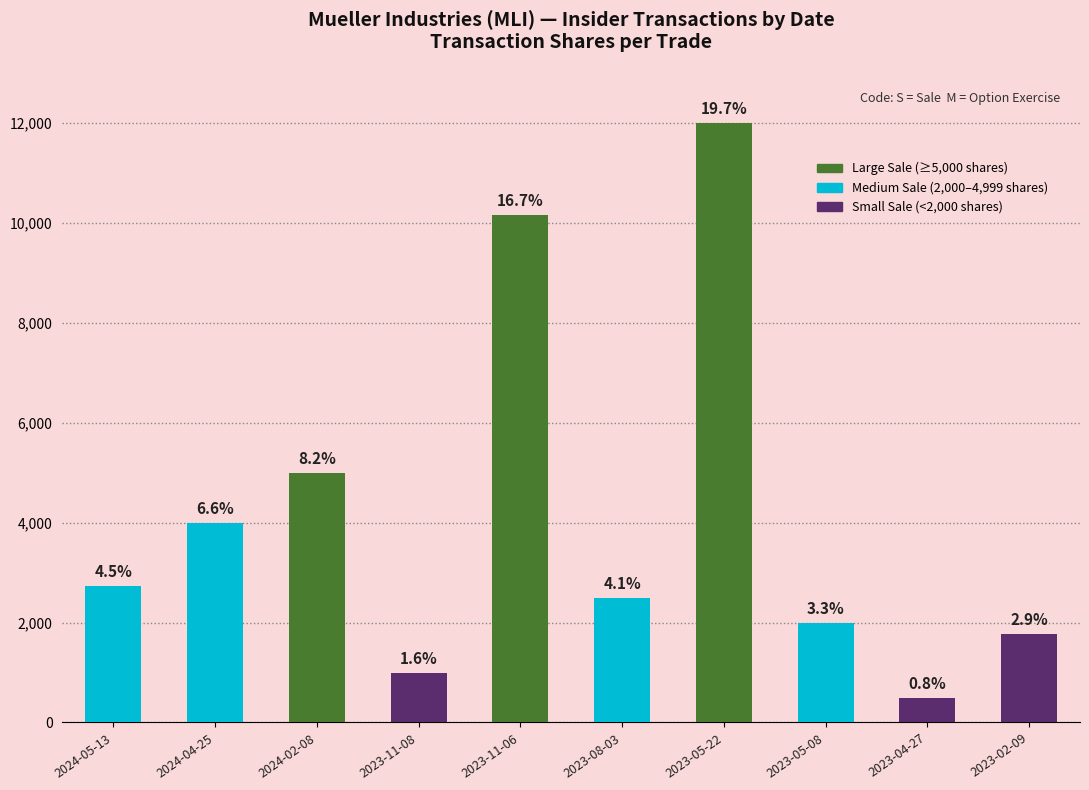

How many bars are there in total?

10